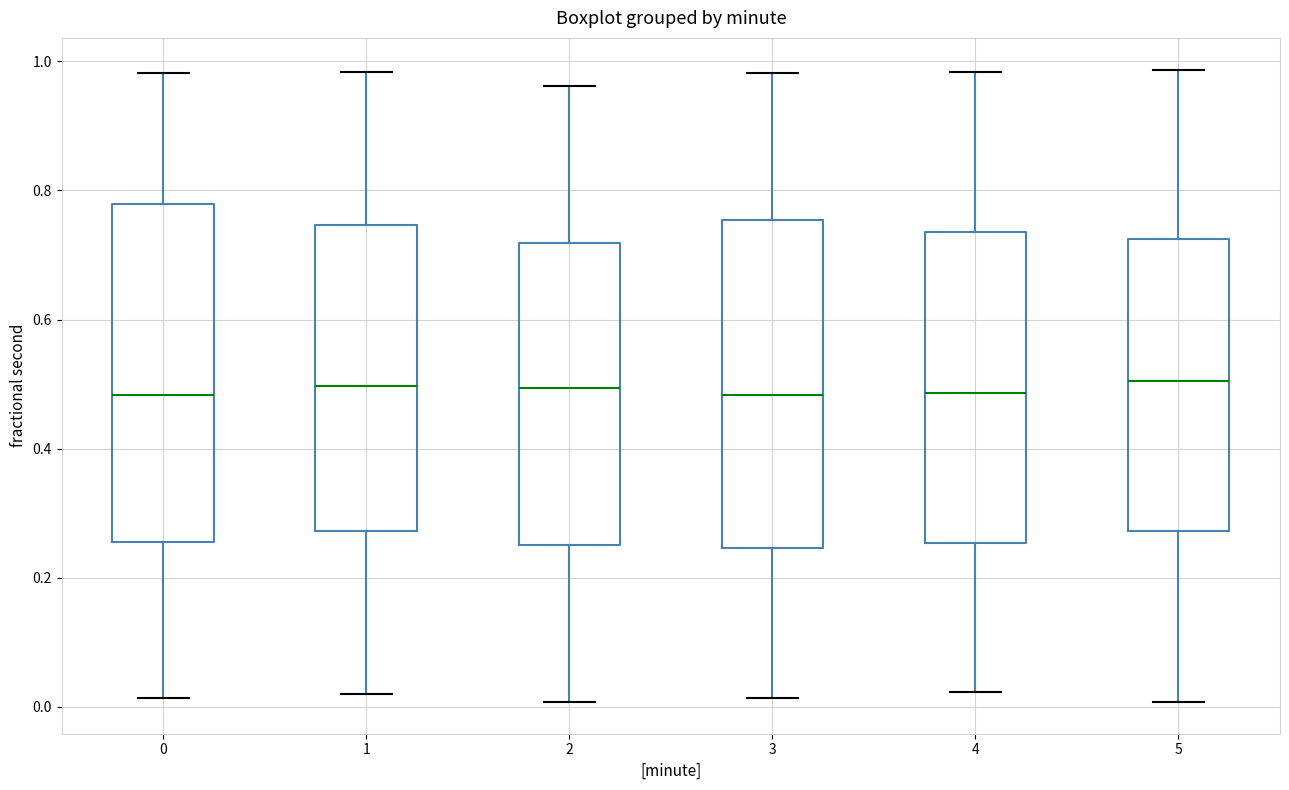

Where is the lower edge of the box at x = 5 on the y-axis? The values are not printed on the chart, so give them approximately, as read against the axis.

0.28